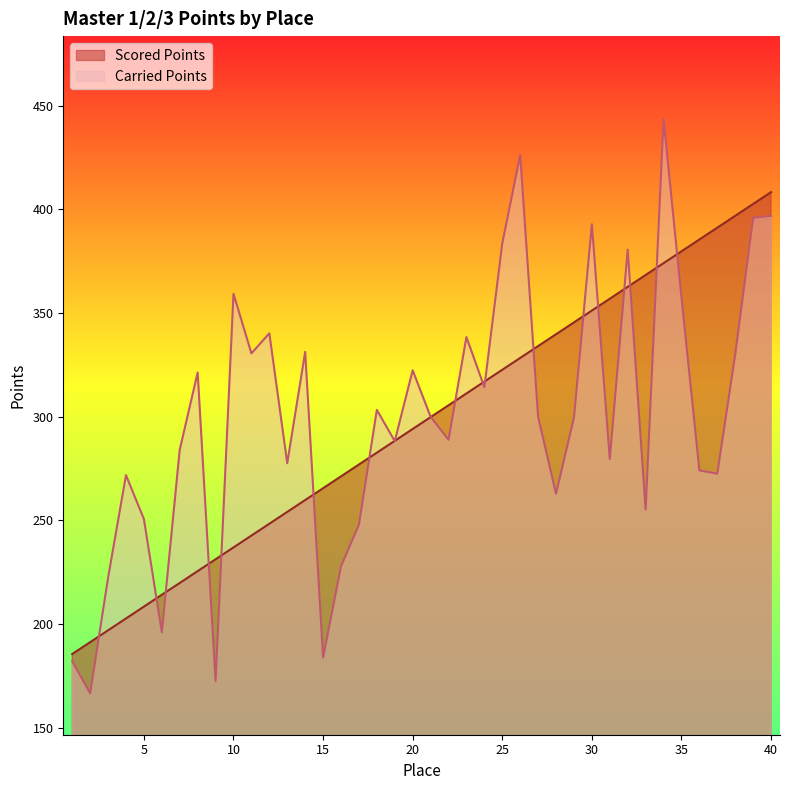

Where is Carried Points nearest to the value 305?

18